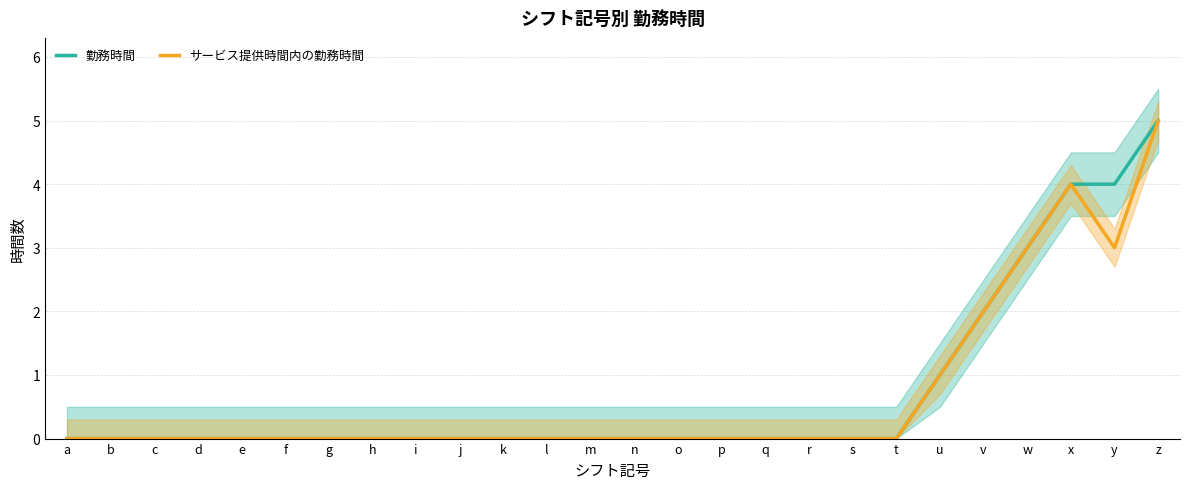

List the labels in order of サービス提供時間内の勤務時間 value, smallest first.

a, b, c, d, e, f, g, h, i, j, k, l, m, n, o, p, q, r, s, t, u, v, w, y, x, z